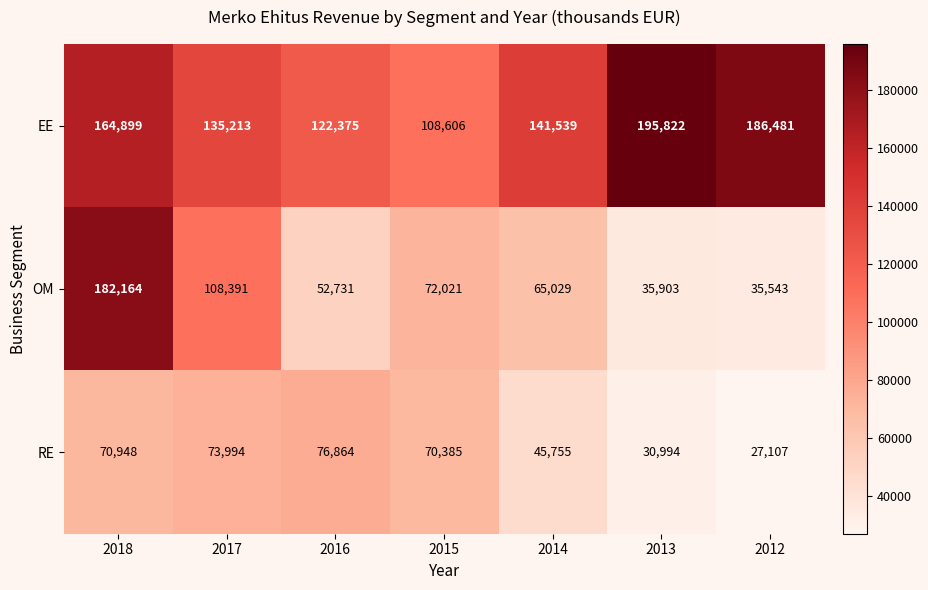

What is the spread (max minus min) of values at 2014?

95784